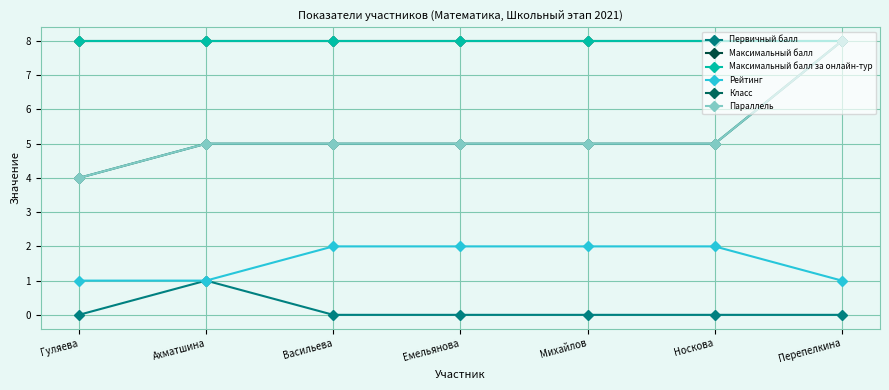

Count the Первичный балл values in the range 0 to 1.

7